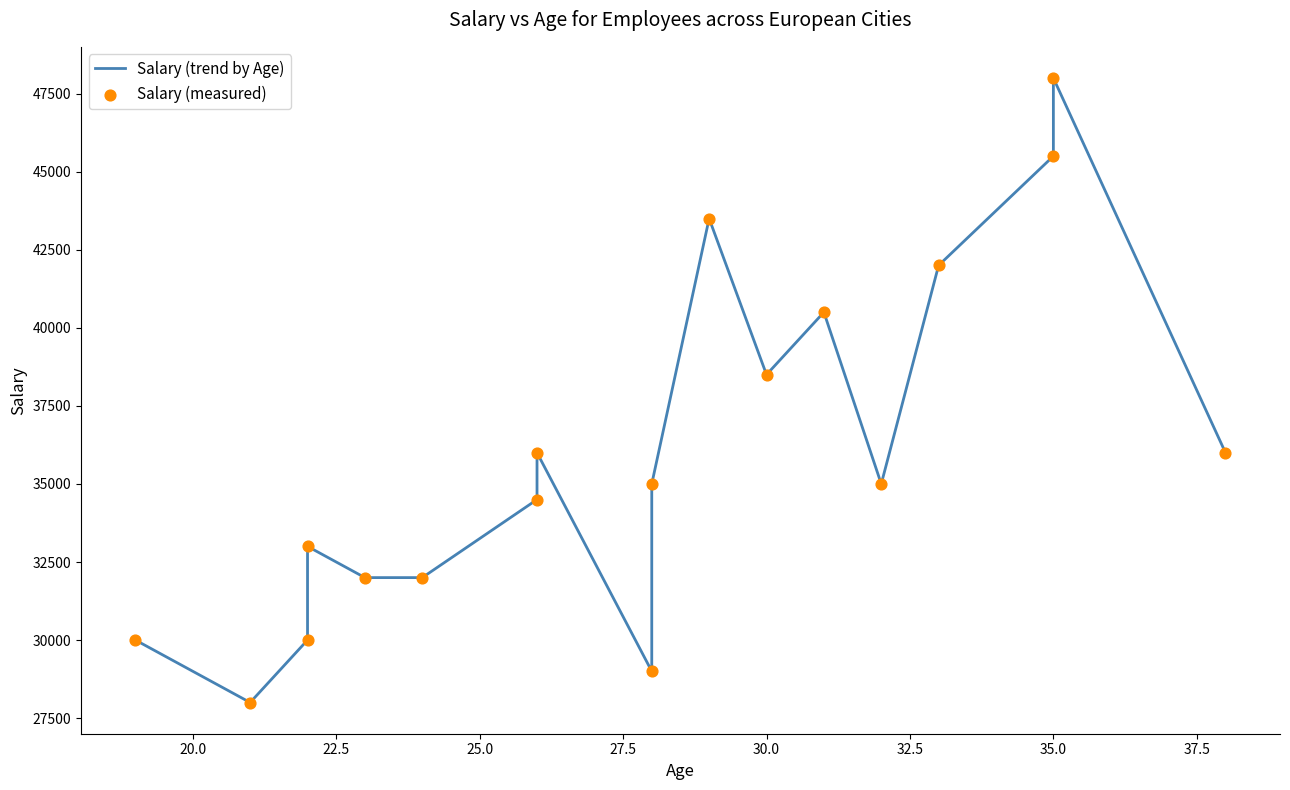

At which category is the sum across all series the highest?

35.0